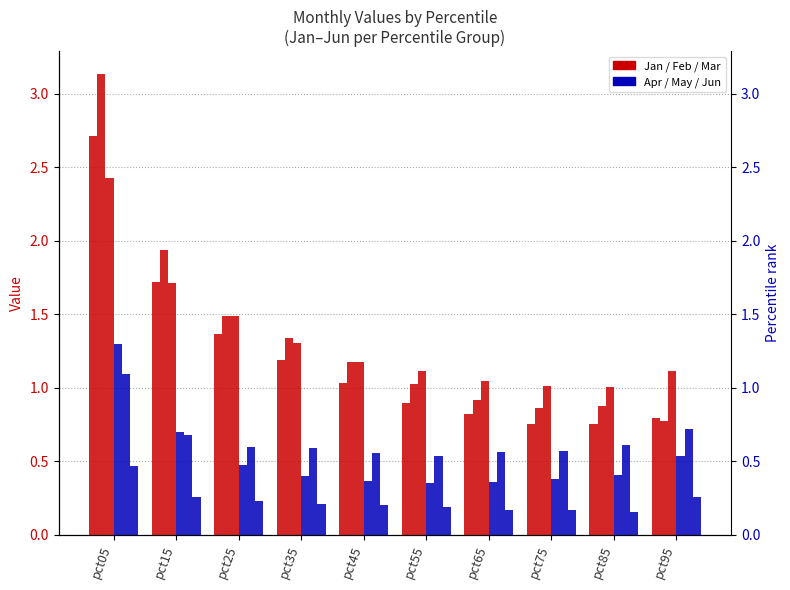

What is the value of the May bar at the 2nd from the left?

0.7